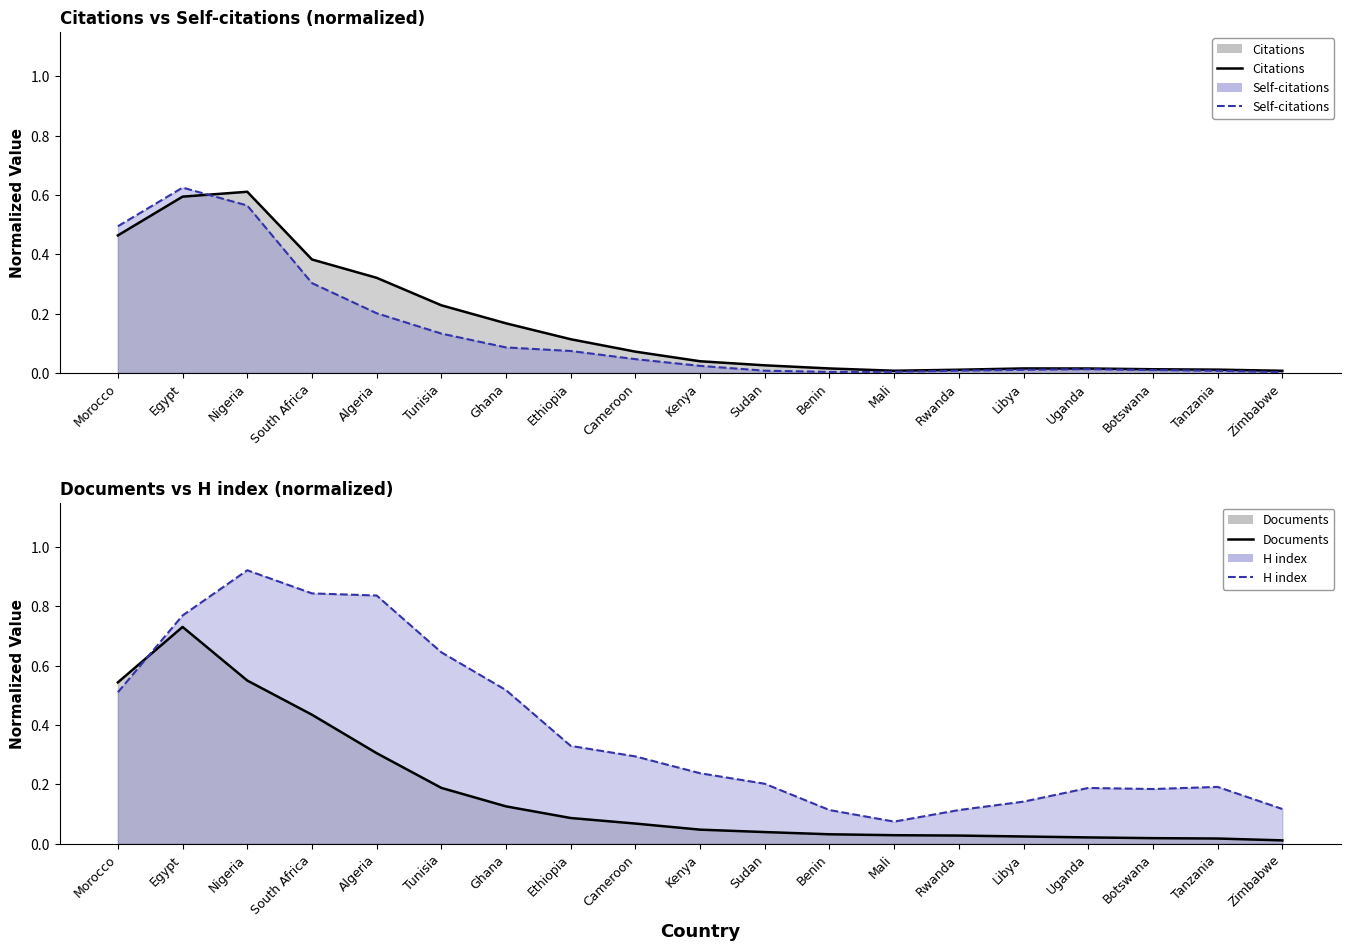

Where is the first local minimum for Citations (line)?

Mali